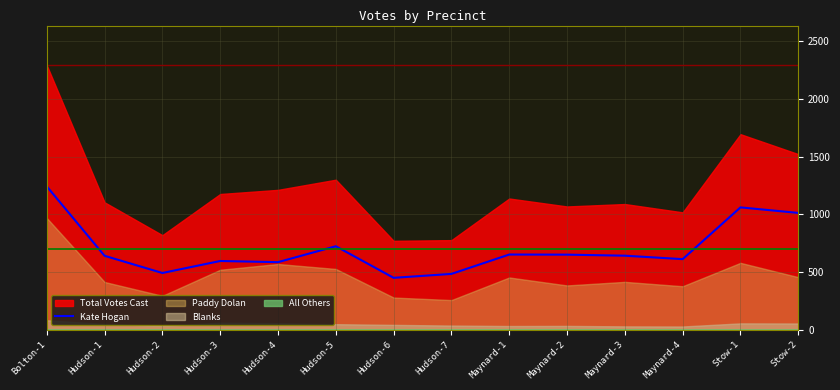

How many data points does each series have?

14